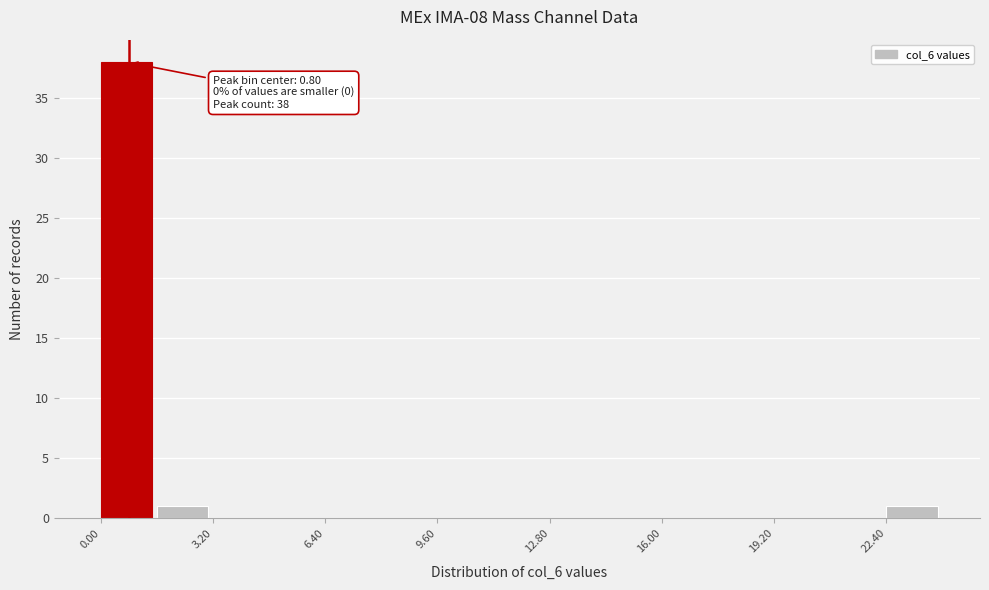

Read against the x-axis, roughly where is the centre of the tallest bar?

0.5